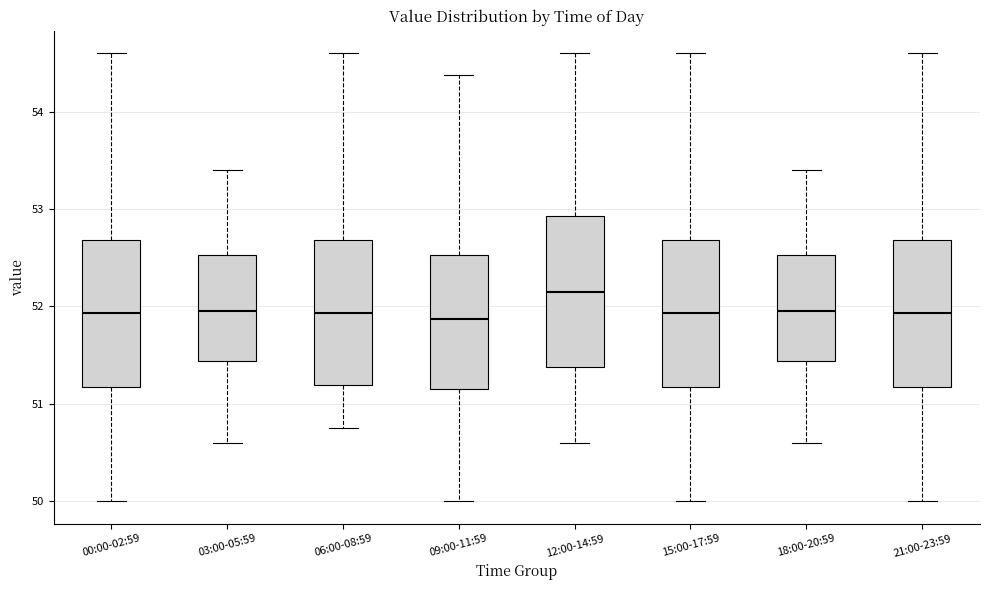

Reading left to right, read every box against the y-axis: the position of its median line, the range the box covers, and the ends of its whiskers. The values are not printed on the chart, so give them approximately, as read against the axis.

00:00-02:59: median 51.9, box 51.2 to 52.7, whiskers 50.0 to 54.6
03:00-05:59: median 52.0, box 51.4 to 52.5, whiskers 50.6 to 53.4
06:00-08:59: median 51.9, box 51.2 to 52.7, whiskers 50.8 to 54.6
09:00-11:59: median 51.9, box 51.2 to 52.5, whiskers 50.0 to 54.4
12:00-14:59: median 52.2, box 51.4 to 52.9, whiskers 50.6 to 54.6
15:00-17:59: median 51.9, box 51.2 to 52.7, whiskers 50.0 to 54.6
18:00-20:59: median 52.0, box 51.4 to 52.5, whiskers 50.6 to 53.4
21:00-23:59: median 51.9, box 51.2 to 52.7, whiskers 50.0 to 54.6